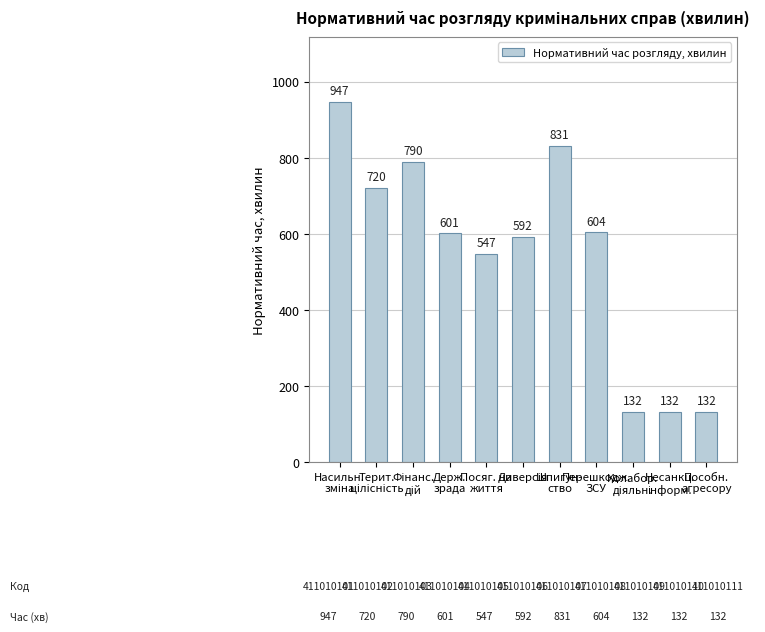

The value at Перешкодж.
ЗСУ is 604. True or false?

True